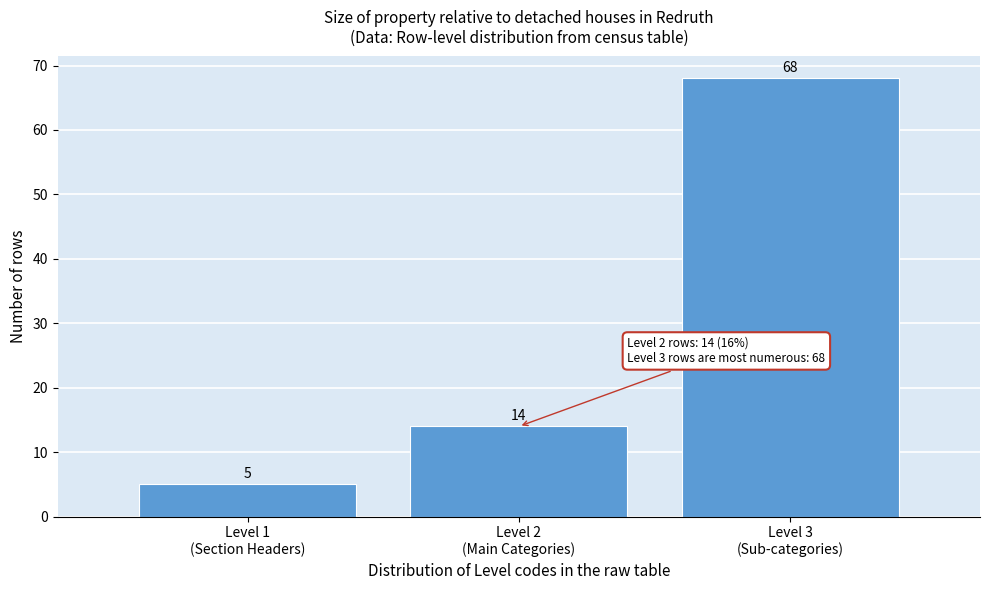

Reading right to left, extract all data points from this chart.

68	14	5